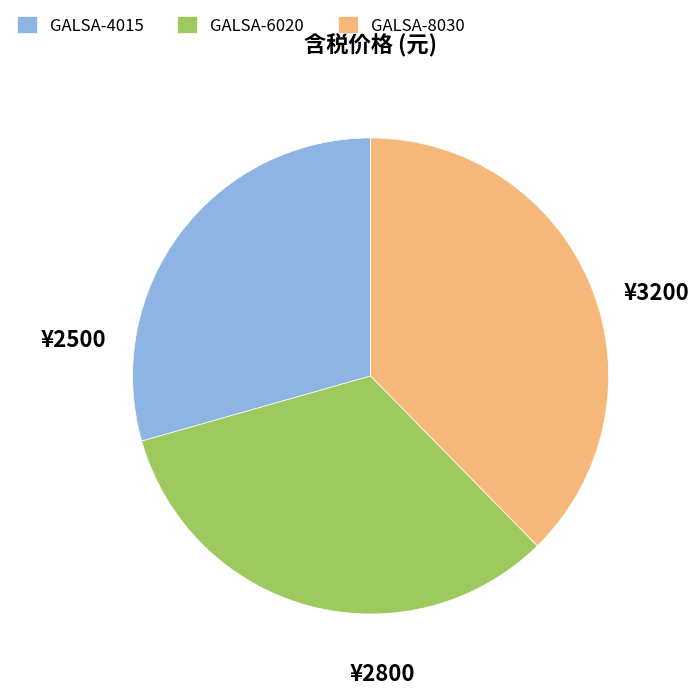

Do GALSA-8030 and GALSA-4015 together represent more than half of the pie?

Yes